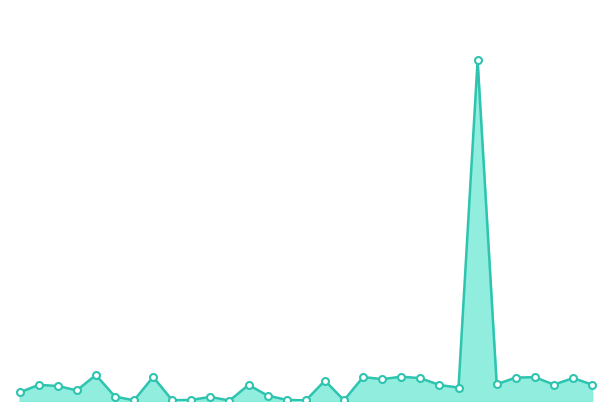

The value at 21 is 322. True or false?

False